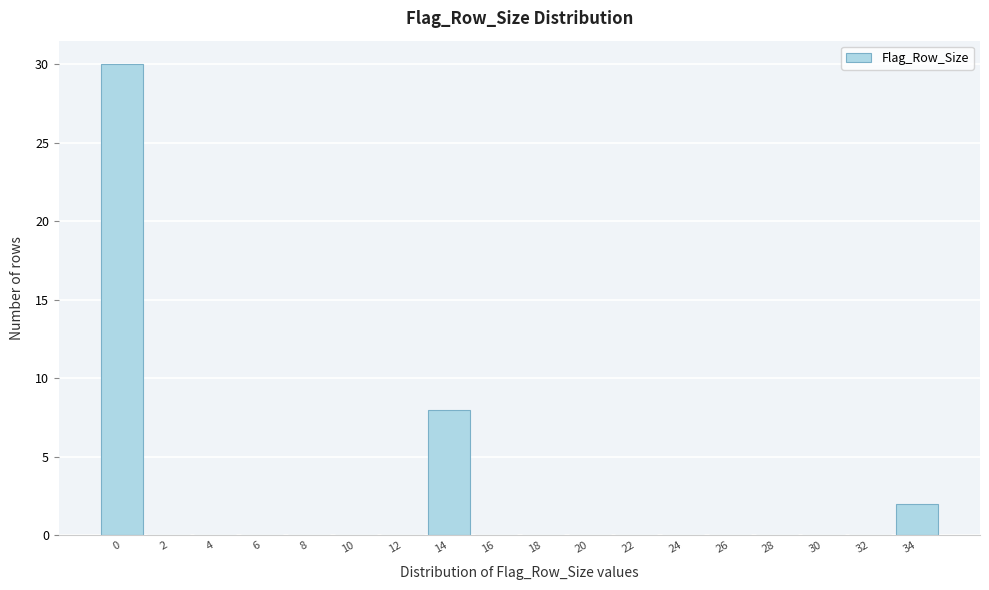

Reading right to left, transcribe all the data shown in this chart.

34=2	32=0	30=0	28=0	26=0	24=0	22=0	20=0	18=0	16=0	14=8	12=0	10=0	8=0	6=0	4=0	2=0	0=30